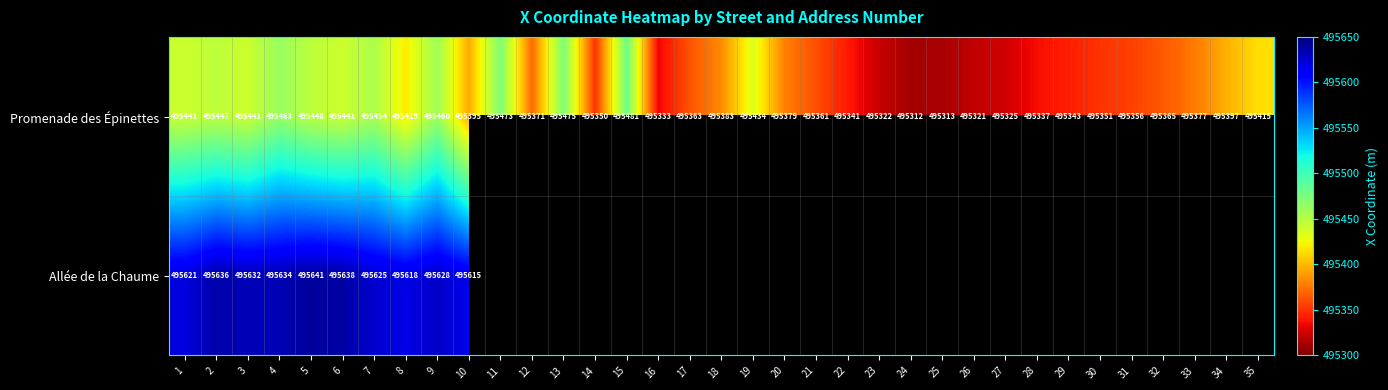

Which category has the lowest value in the Allée de la Chaume series?

10